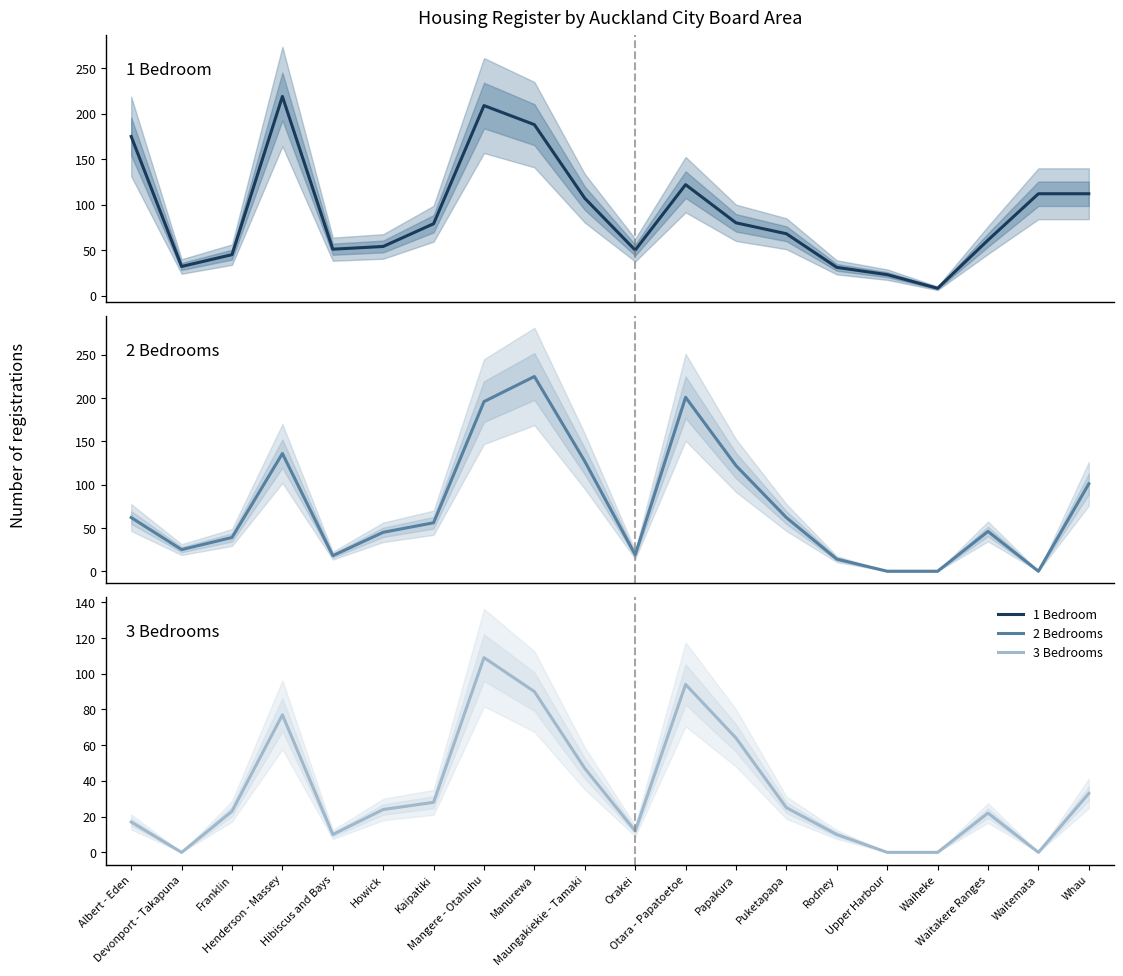

At which label does 3 Bedrooms reach its peak?

Mangere - Otahuhu